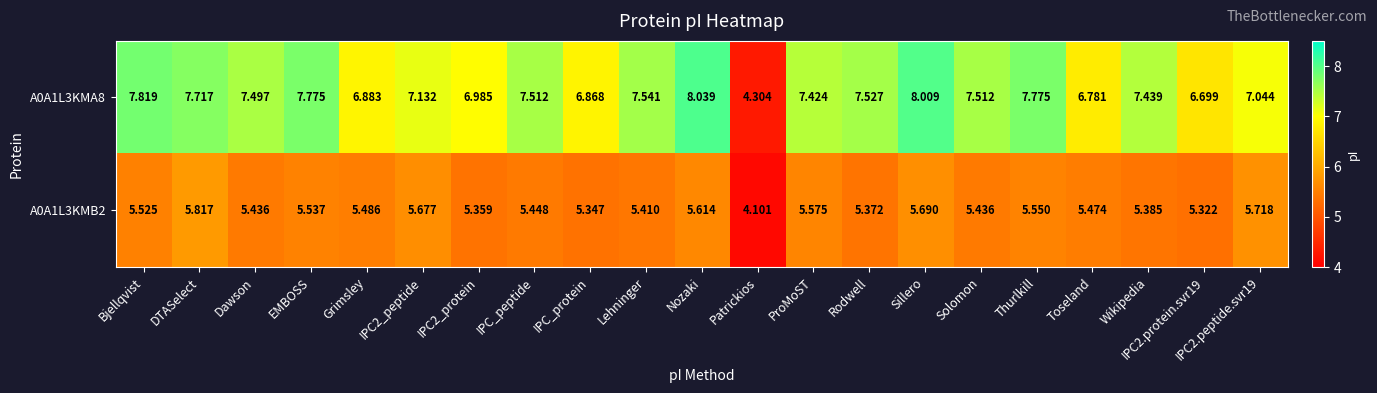

Where does the A0A1L3KMB2 series first go above 5?

Bjellqvist